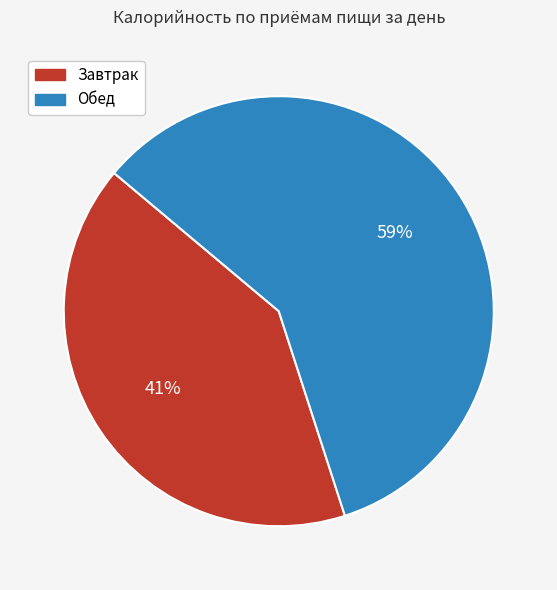

Rank the categories by value from lowest to highest.

Завтрак, Обед